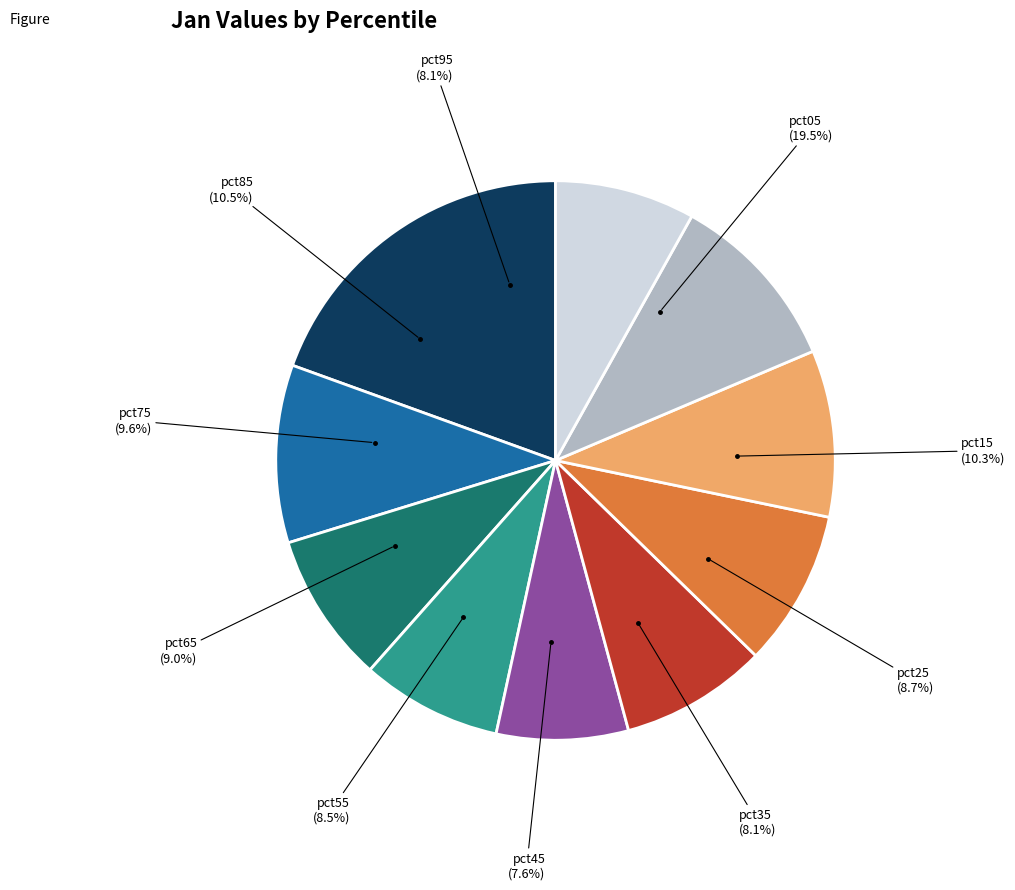

Which category has the biggest portion of the pie?

pct05